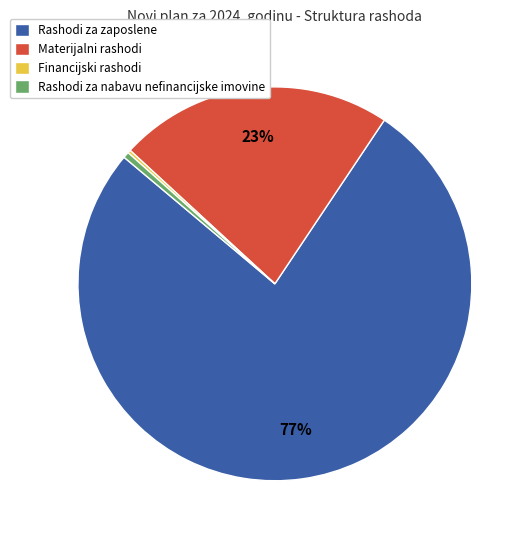

Approximately how many times larger is the value at Materijalni rashodi compared to Rashodi za nabavu nefinancijske imovine?

45.5